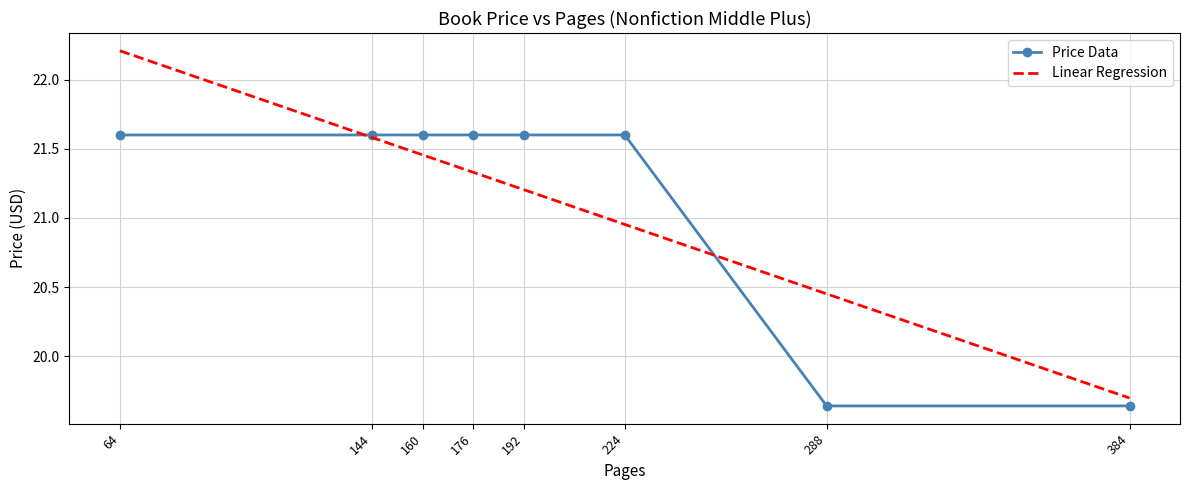

Where does the Linear Regression series first go above 21?

64